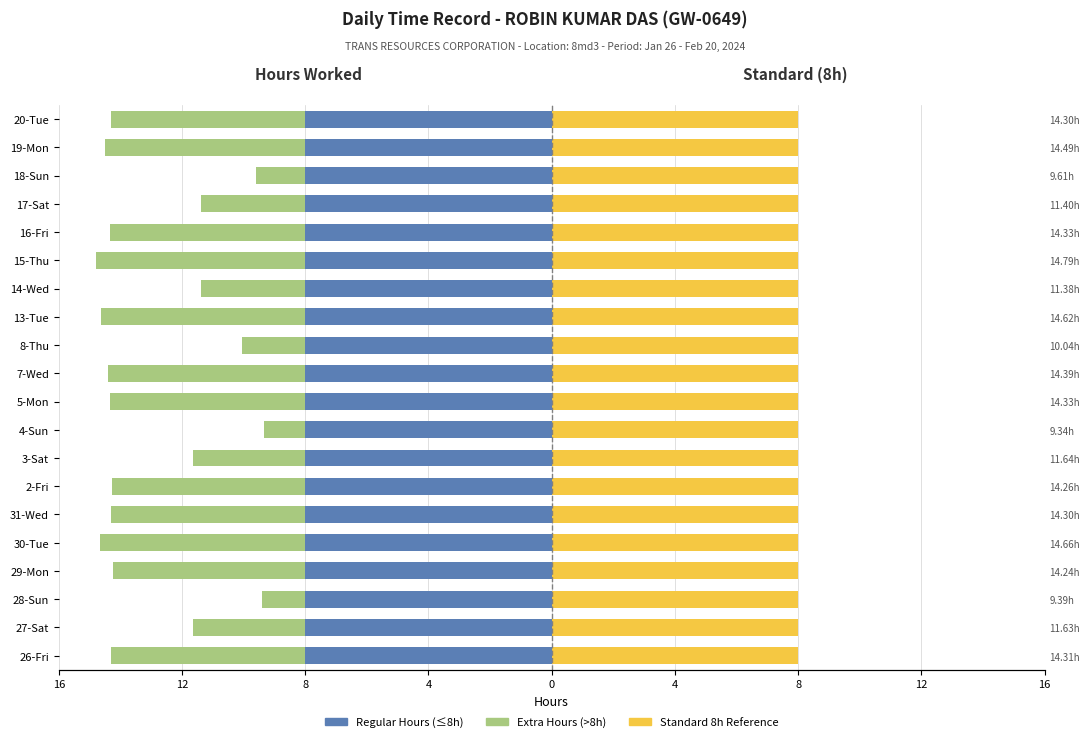

Is the value of Extra Hours (Left) at 12 greater than the value of Regular Hours (Left) at 14?

No